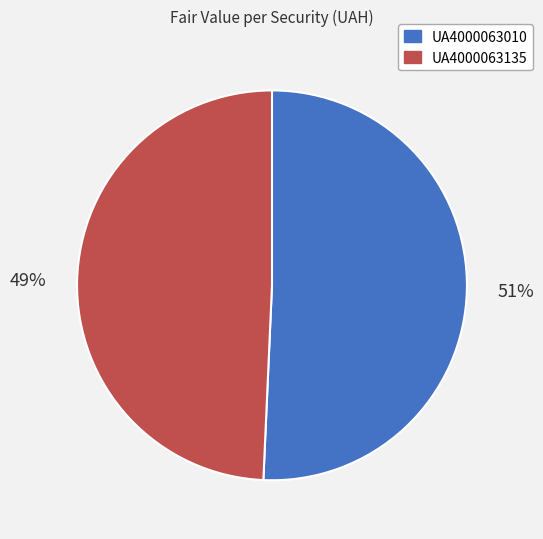

Is it true that UA4000063135 is 63% of the pie?

False